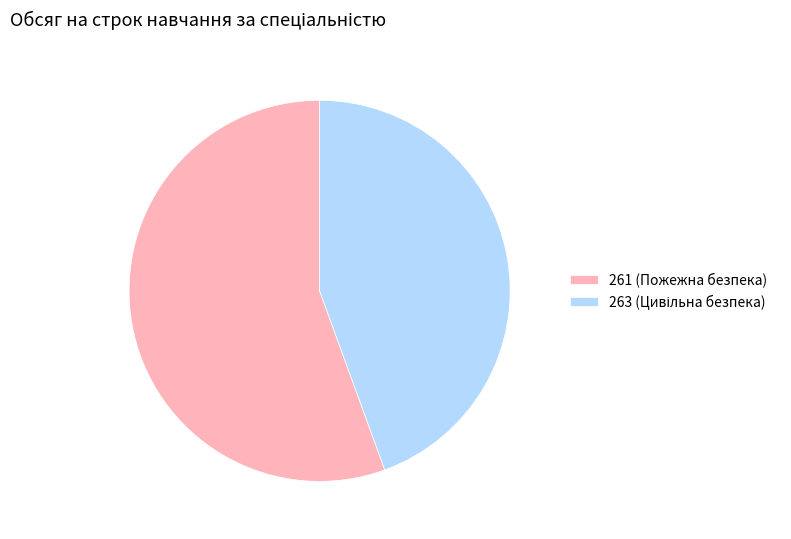

The 261 (Пожежна безпека) slice represents 69% of the pie. True or false?

False